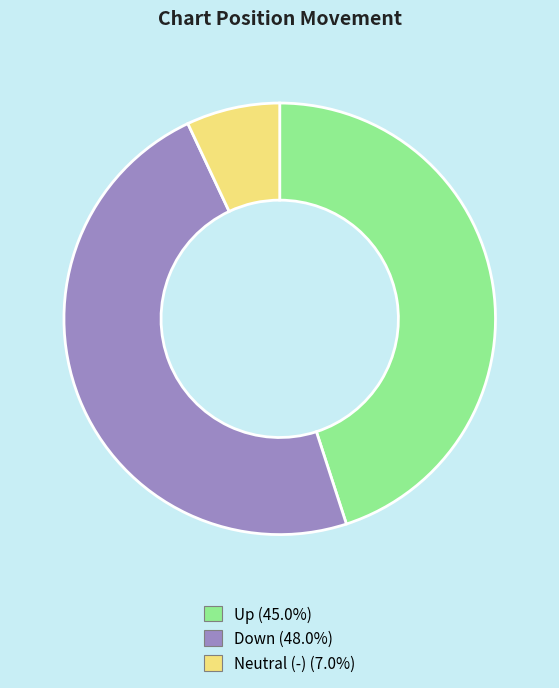

Does any single category account for the majority?

No